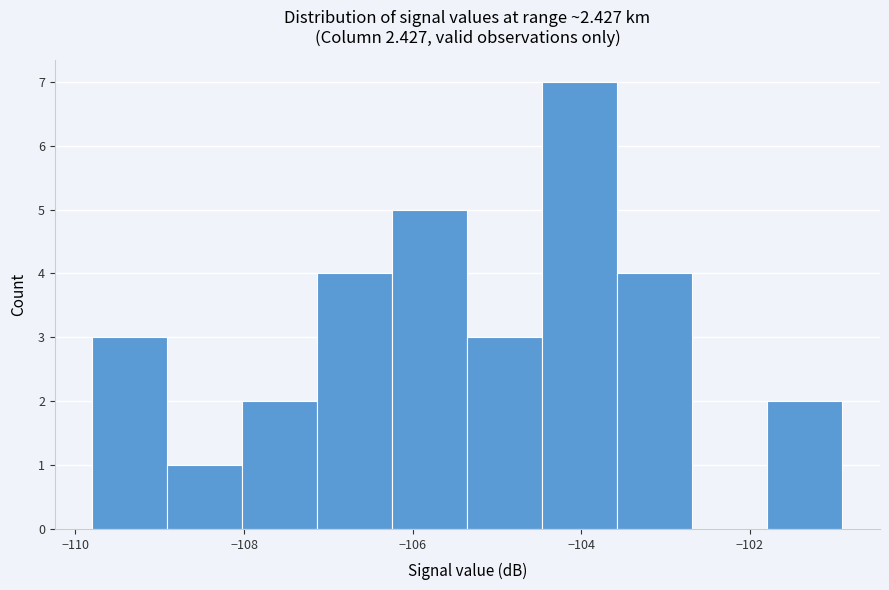

Which range on the x-axis has the tallest bar?

-104.4 to -103.6